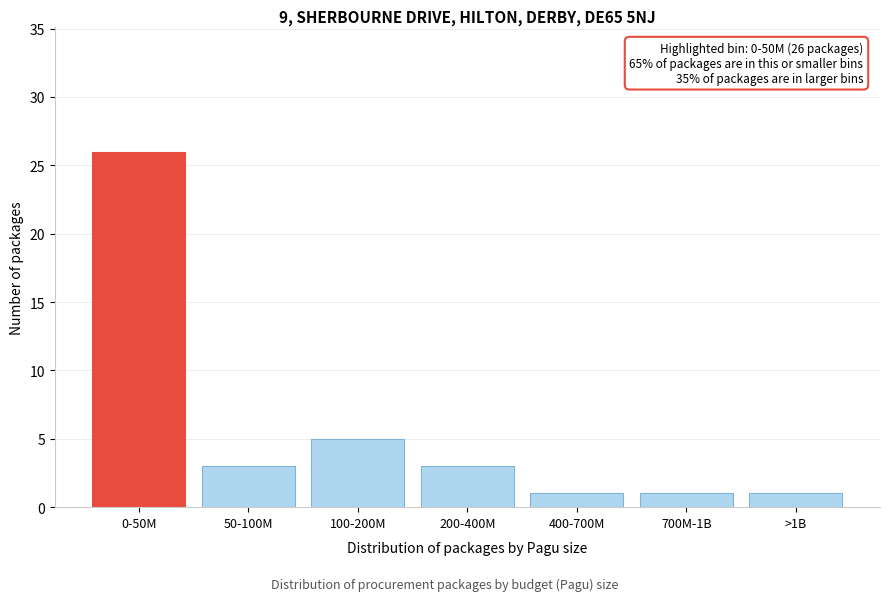

Reading right to left, extract all data points from this chart.

>1B=1	700M-1B=1	400-700M=1	200-400M=3	100-200M=5	50-100M=3	0-50M=26